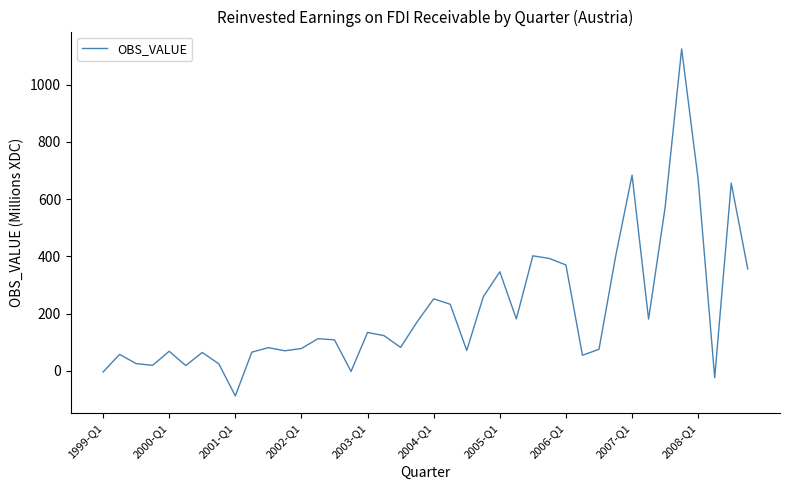

What is the maximum value shown in the chart?

1124.5